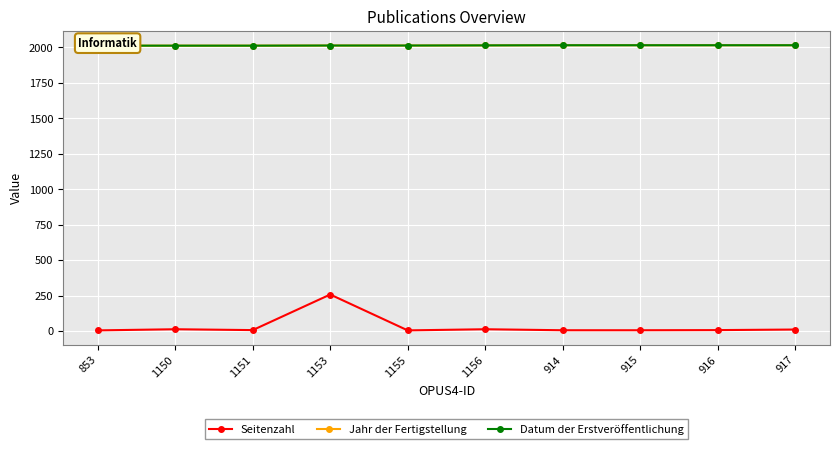

Rank the series at 914 from lowest to highest value.

Seitenzahl, Jahr der Fertigstellung, Datum der Erstveröffentlichung